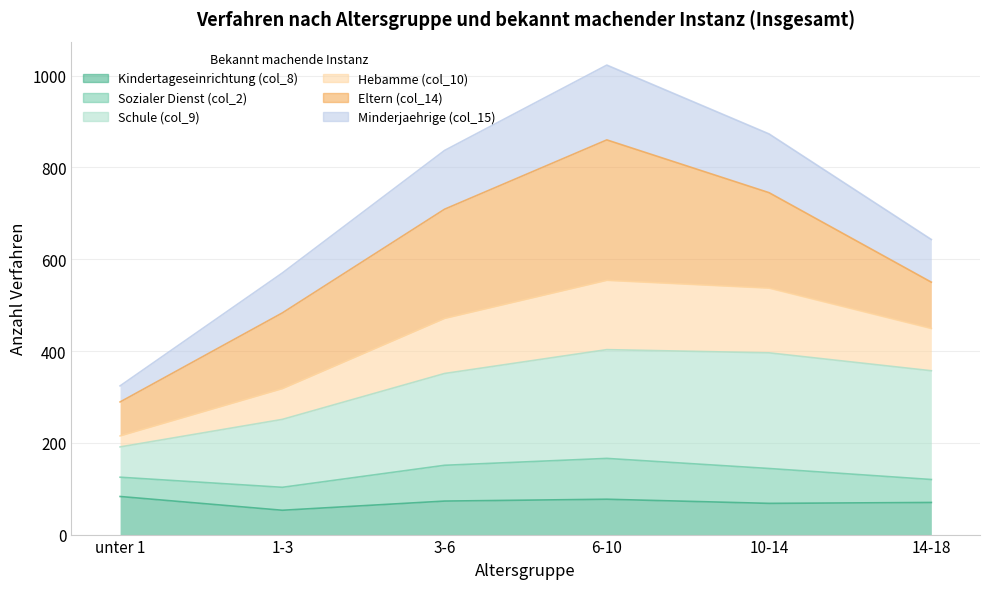

Does the chart have visible grid lines?

Yes